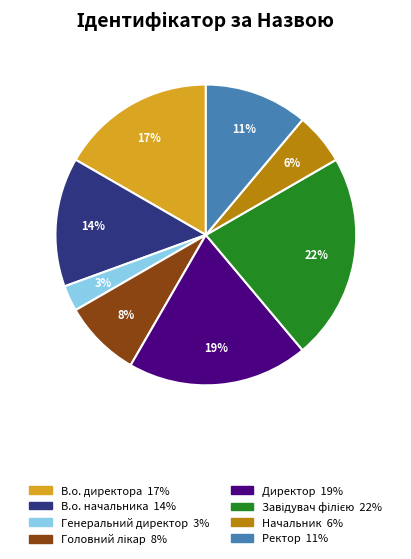

To the nearest percent, what percentage of the pie is В.о. директора?

17%